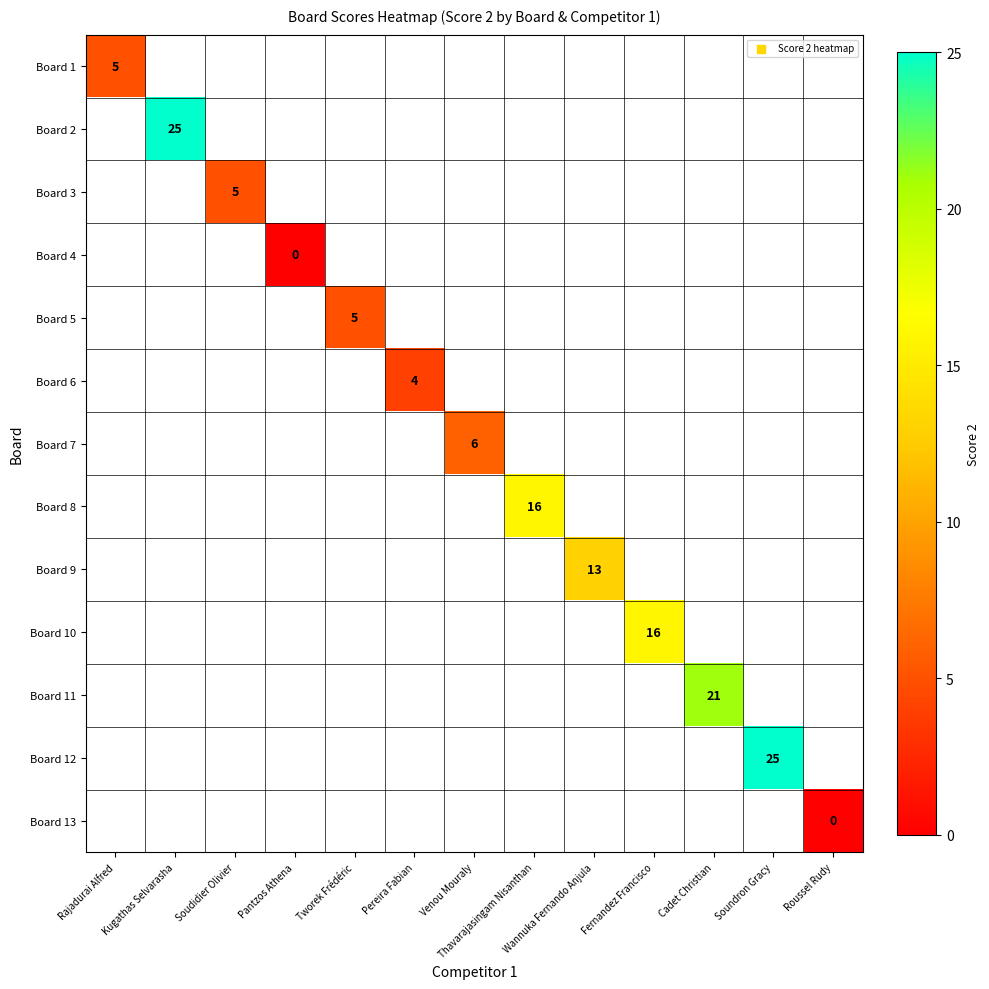

Is it true that Board 9 equals 17 at Wannuka Fernando Anjula?

False